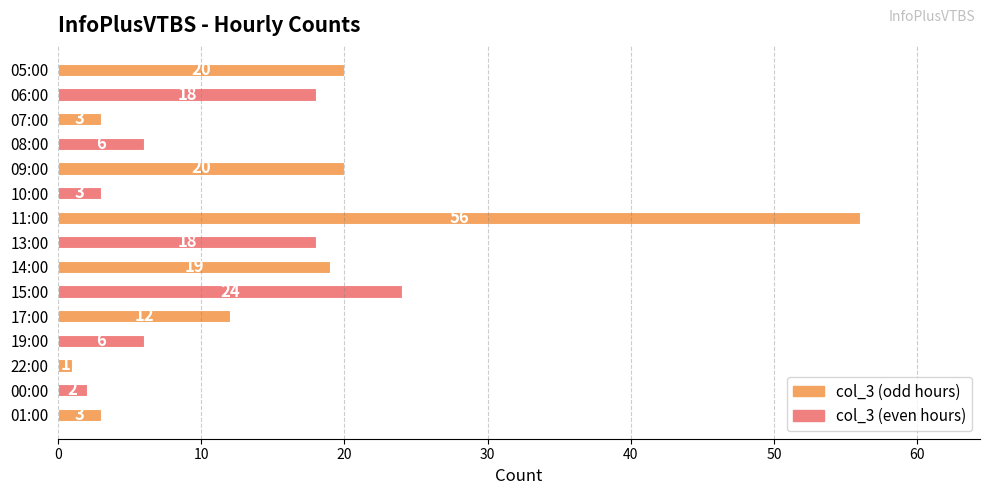

Reading top to bottom, list all the values displayed in this chart.

05:00=20	06:00=18	07:00=3	08:00=6	09:00=20	10:00=3	11:00=56	13:00=18	14:00=19	15:00=24	17:00=12	19:00=6	22:00=1	00:00=2	01:00=3